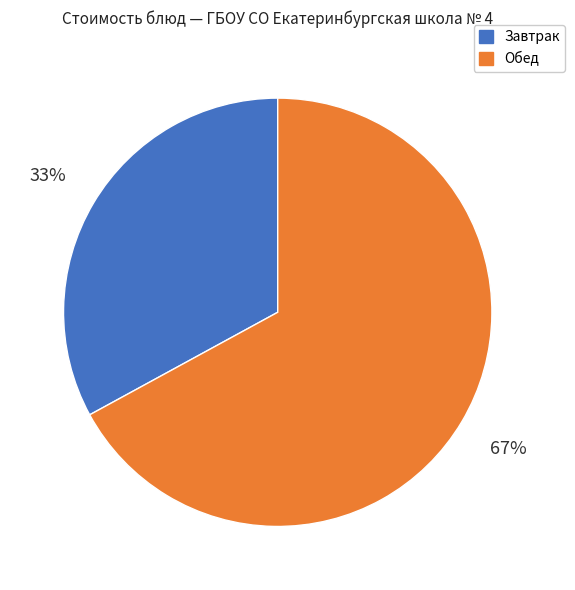

Does any single category account for the majority?

Yes